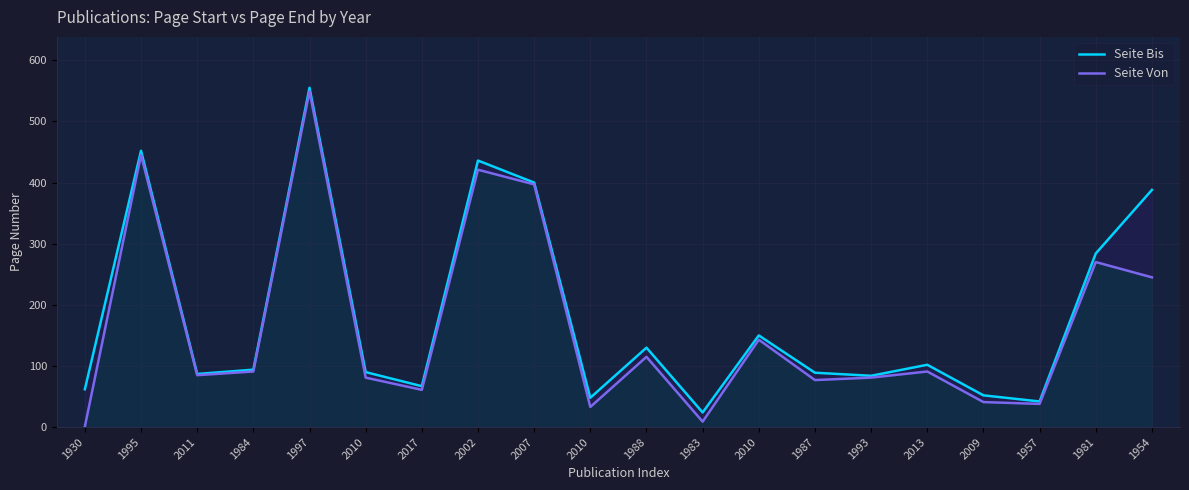

Where is Seite Bis nearest to the value 289?

1981